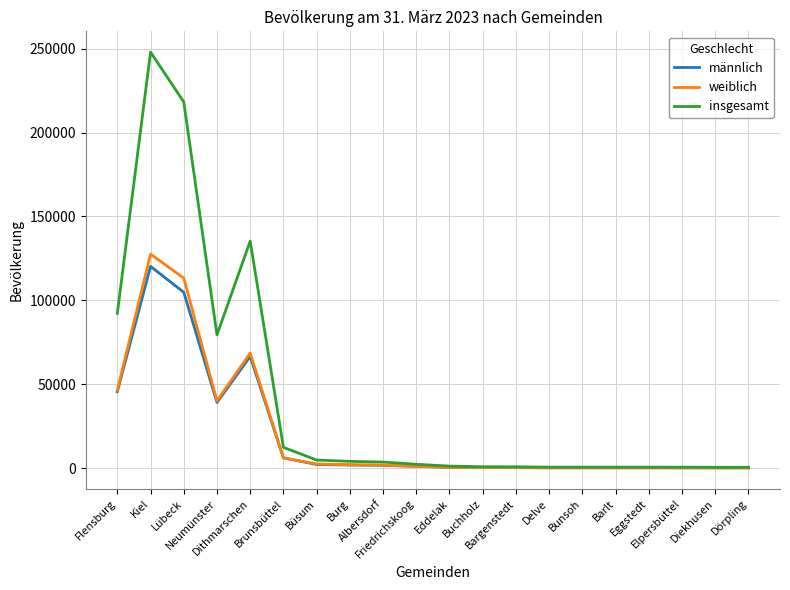

Which series has the largest total across all categories?

insgesamt